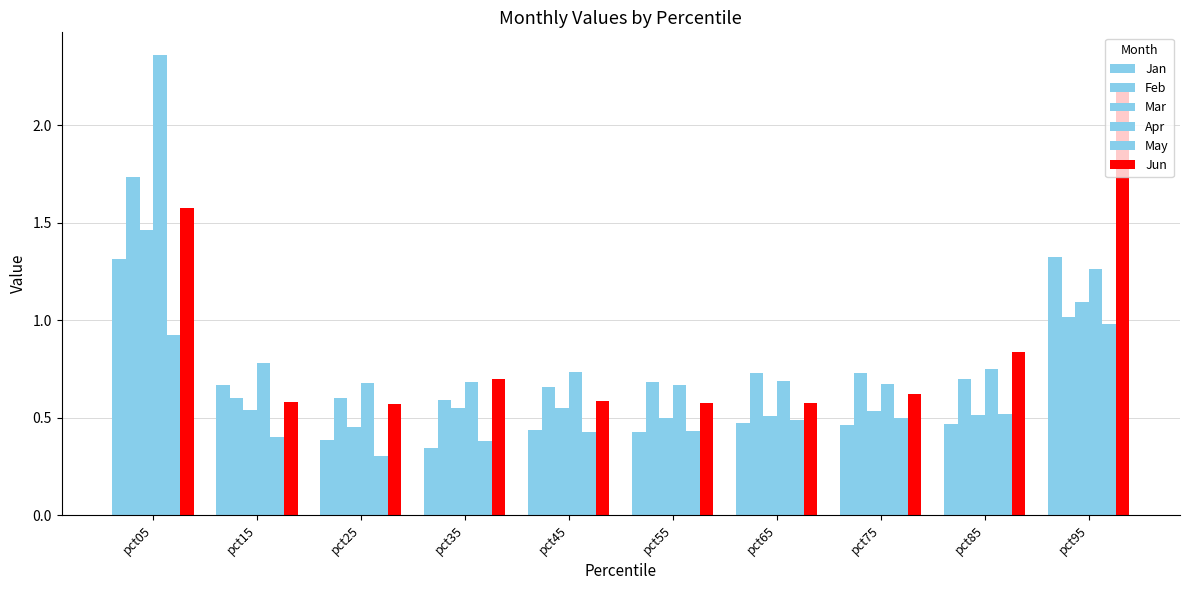

Are the bars horizontal?

No